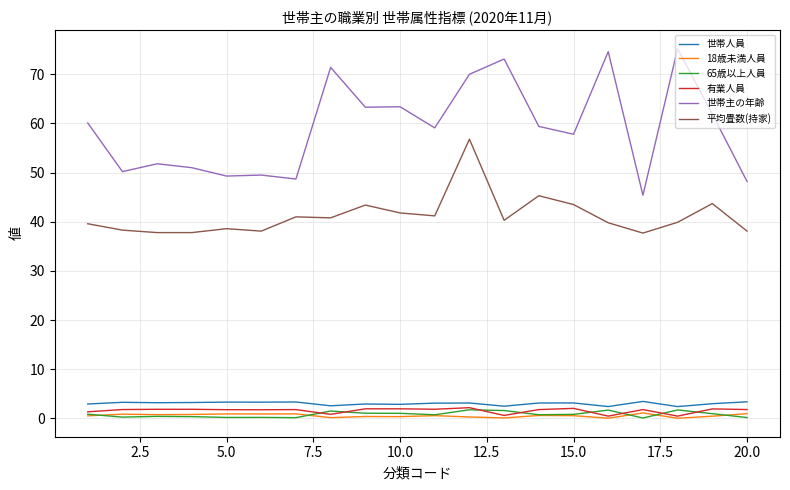

What is the lowest value of the 平均畳数(持家) series?

37.7